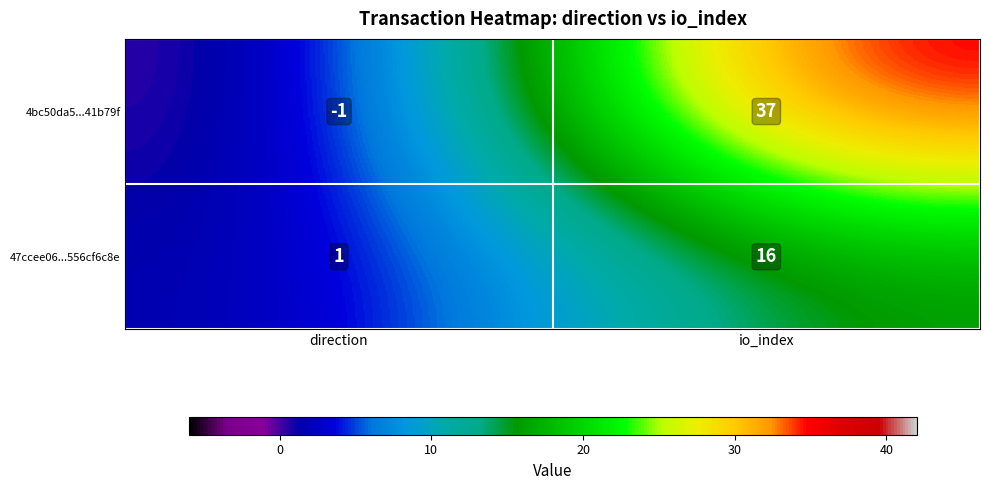

Is the value of 4bc50da5...41b79f at direction greater than the value of 47ccee06...556cf6c8e at io_index?

No